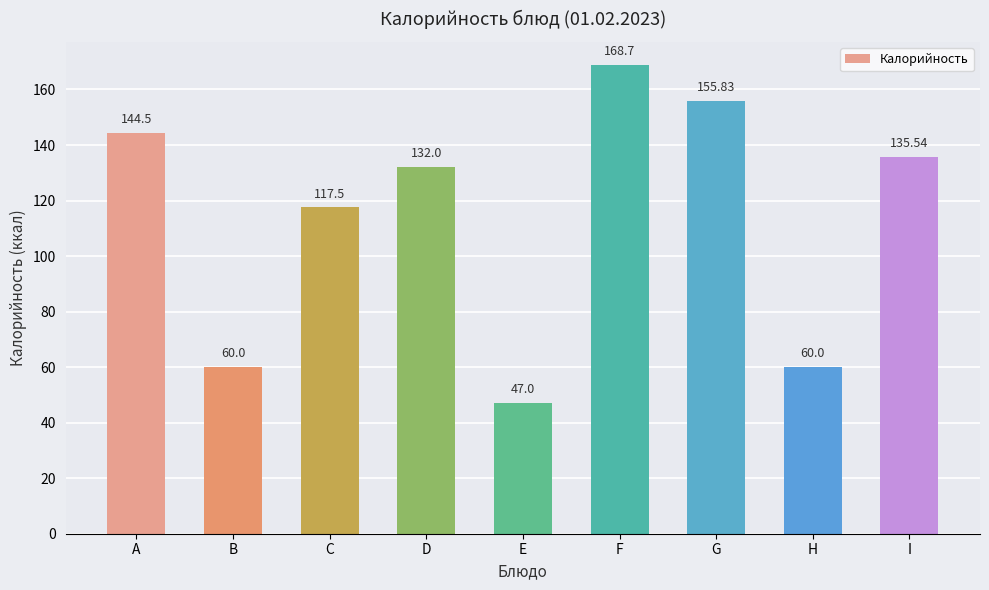

At which category does the chart reach its minimum across all series?

E